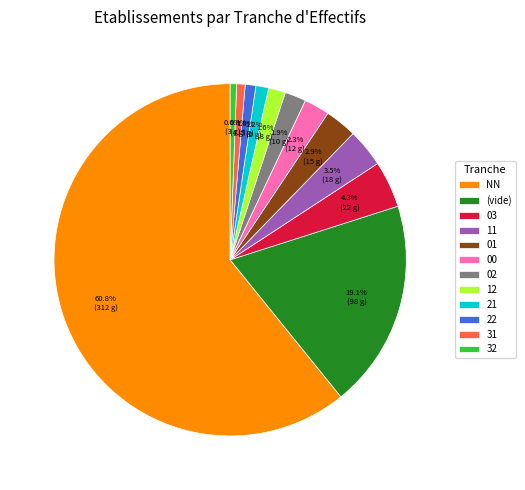

Which has a higher value, NN or 21?

NN